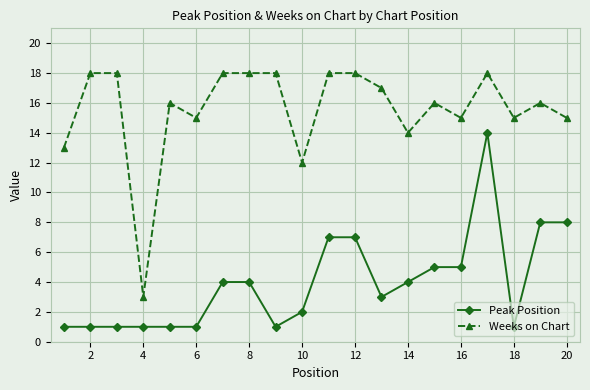

Which series has the largest range (max minus min)?

Weeks on Chart